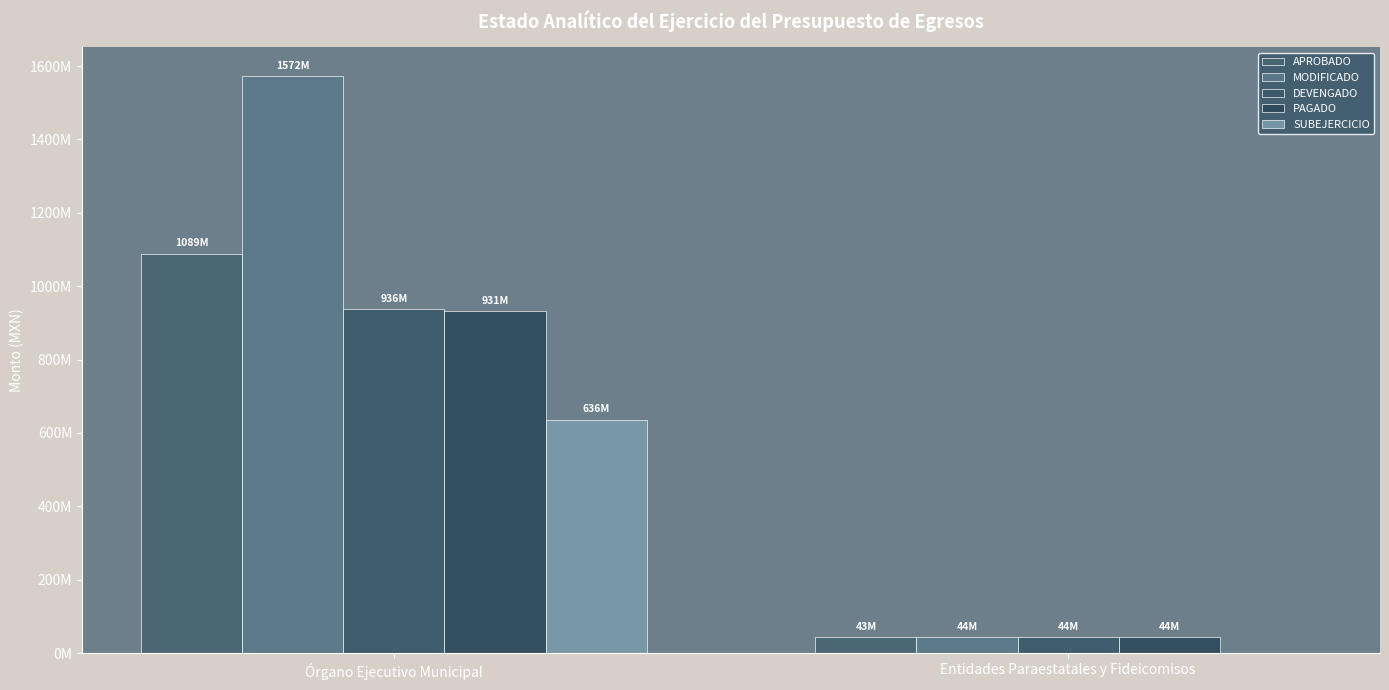

What is the label of the 1st bar from the right?

Entidades Paraestatales y Fideicomisos